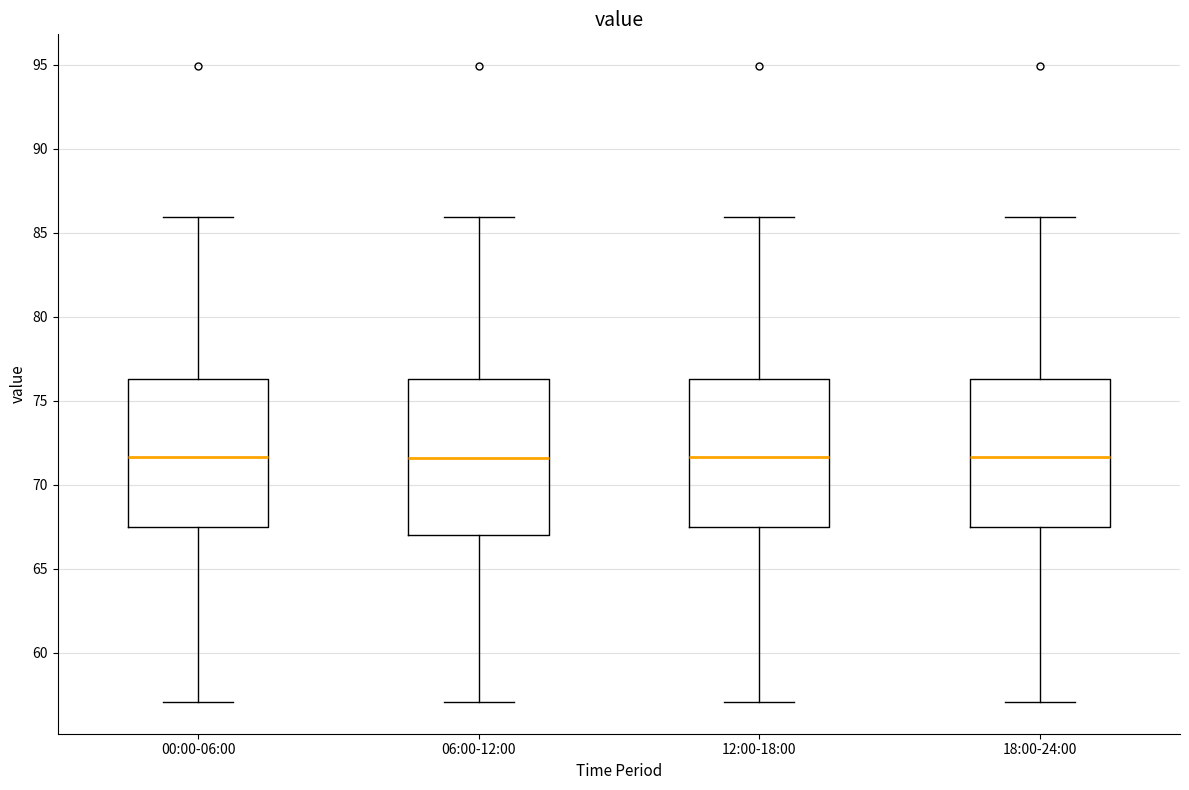

Reading left to right, read every box against the y-axis: the position of its median line, the range the box covers, and the ends of its whiskers. The values are not printed on the chart, so give them approximately, as read against the axis.

00:00-06:00: median 71.5, box 67.5 to 76.5, whiskers 57.0 to 86.0
06:00-12:00: median 71.5, box 67.0 to 76.5, whiskers 57.0 to 86.0
12:00-18:00: median 71.5, box 67.5 to 76.5, whiskers 57.0 to 86.0
18:00-24:00: median 71.5, box 67.5 to 76.5, whiskers 57.0 to 86.0